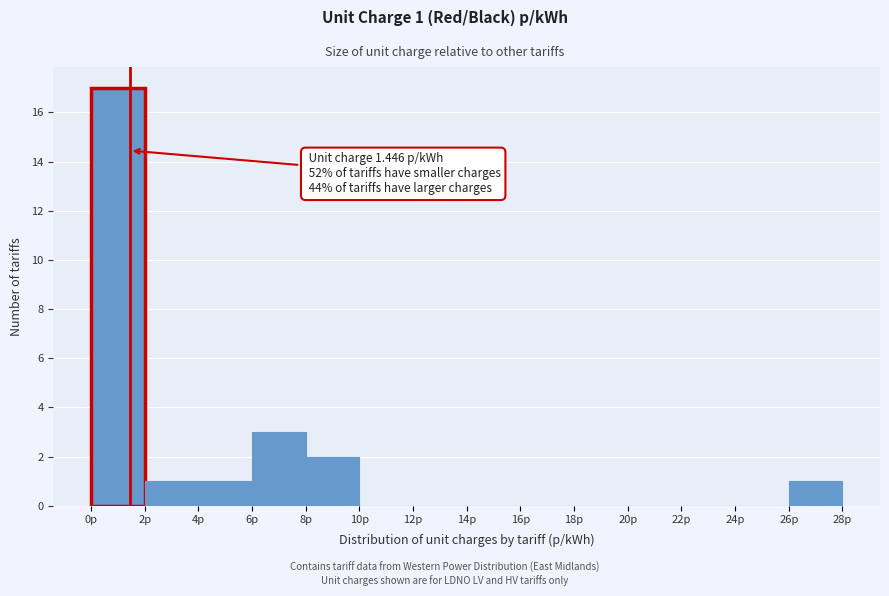

Which range on the x-axis has the tallest bar?

0 to 2